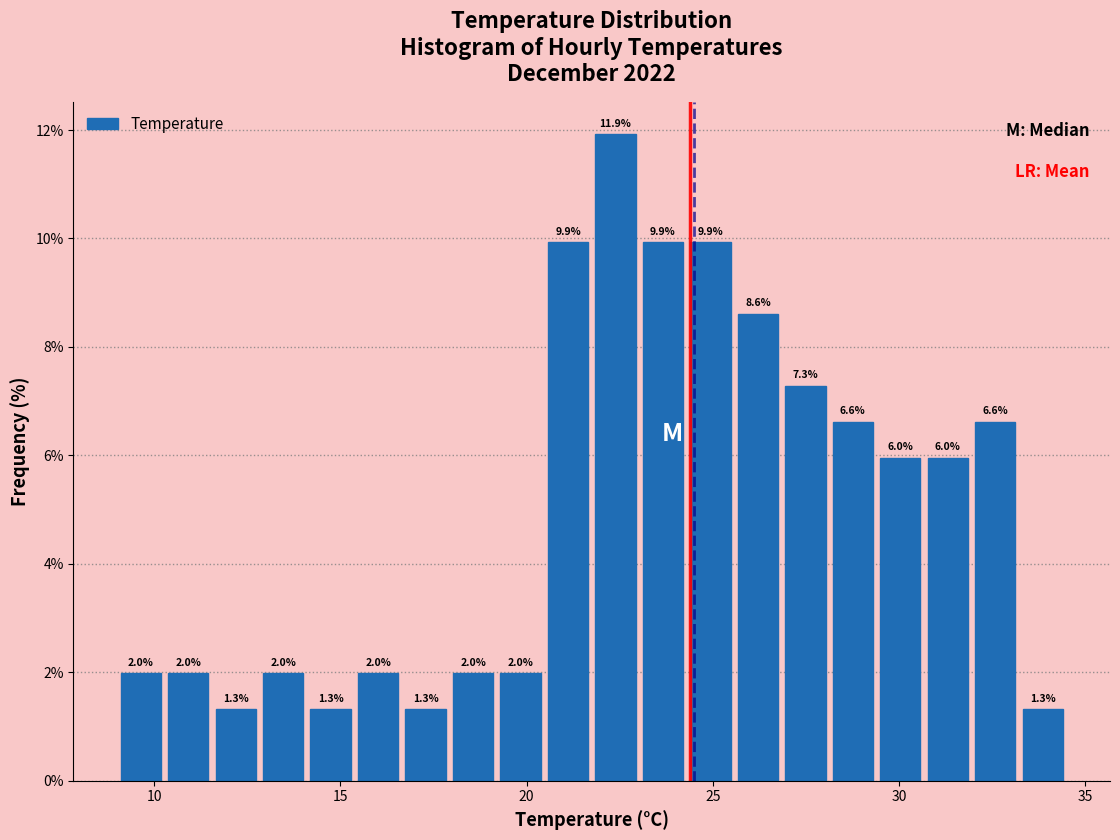

Read against the x-axis, roughly where is the centre of the tallest bar?

22.5